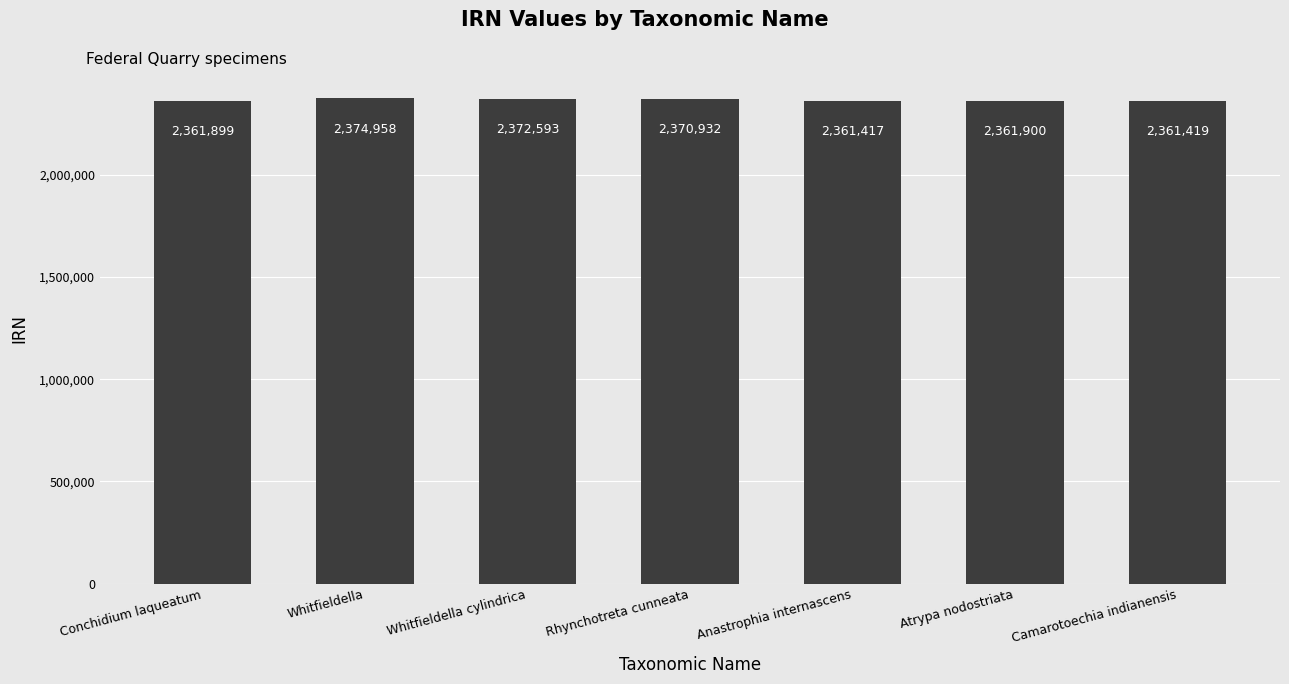

What is the sum of the values at Rhynchotreta cunneata and Whitfieldella?

4745890